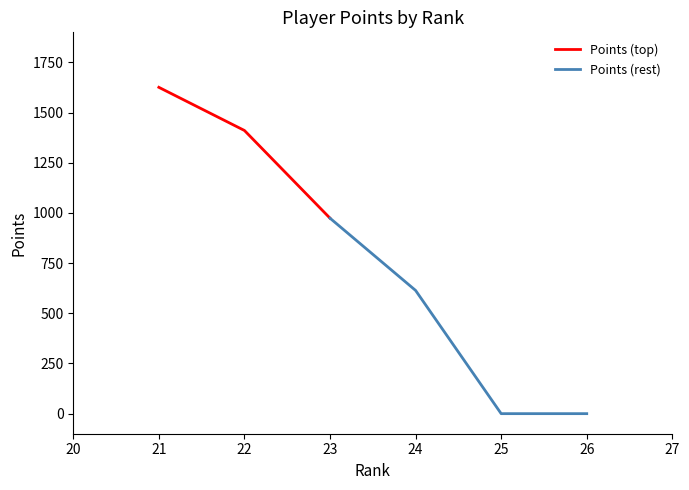

Does the chart display data point markers on the line(s)?

No